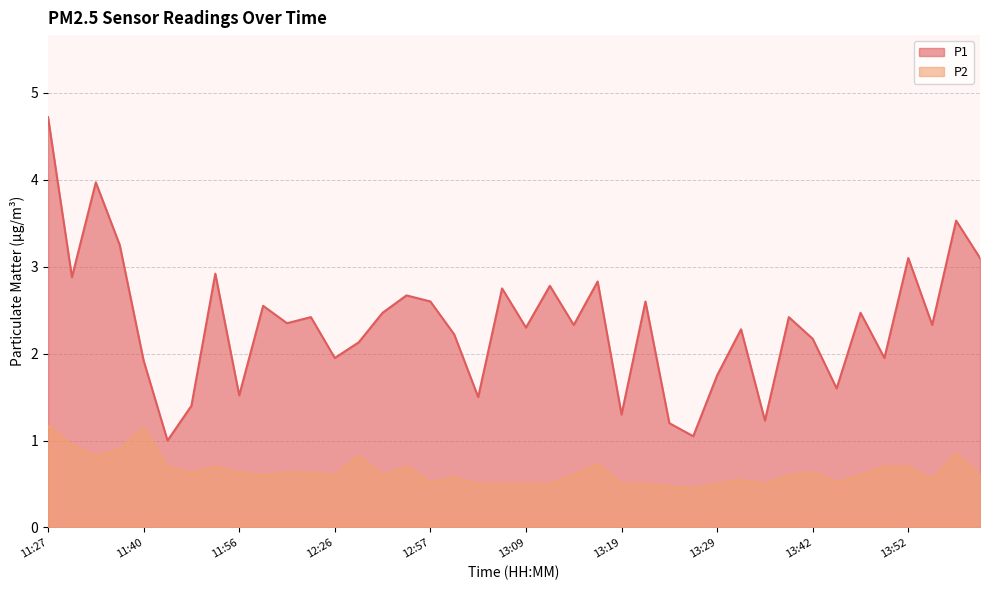

True or false: P1 and P2 cross at least once.

False